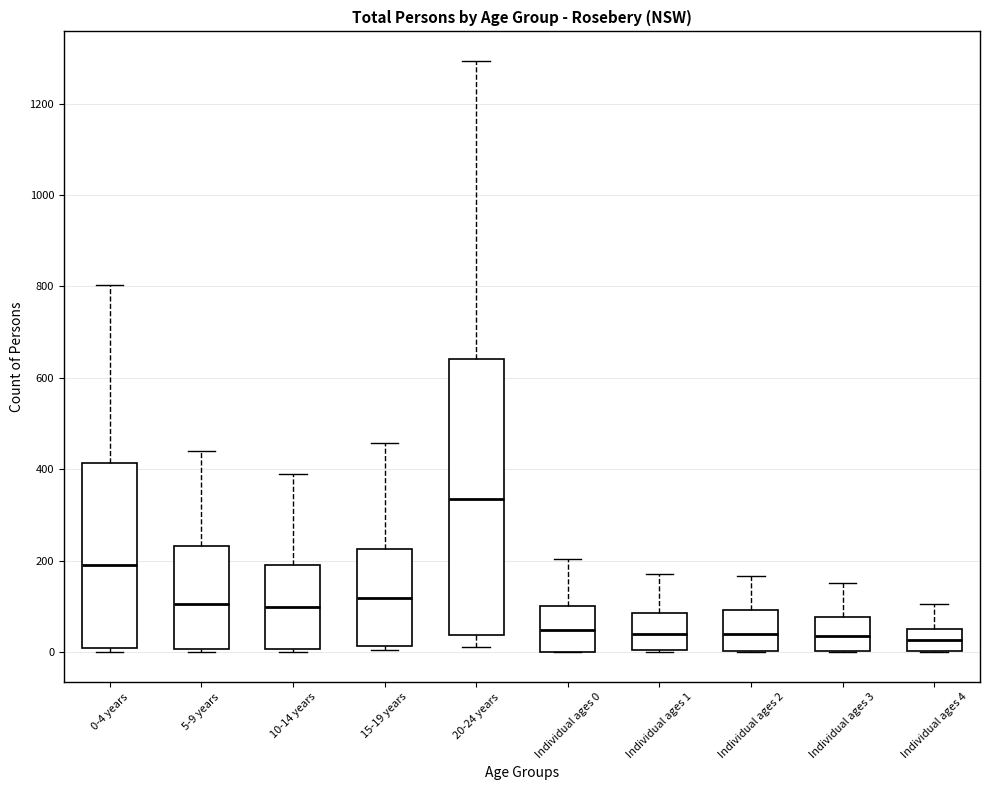

Which box is the tallest, from its lower edge to its upper edge?

20-24 years